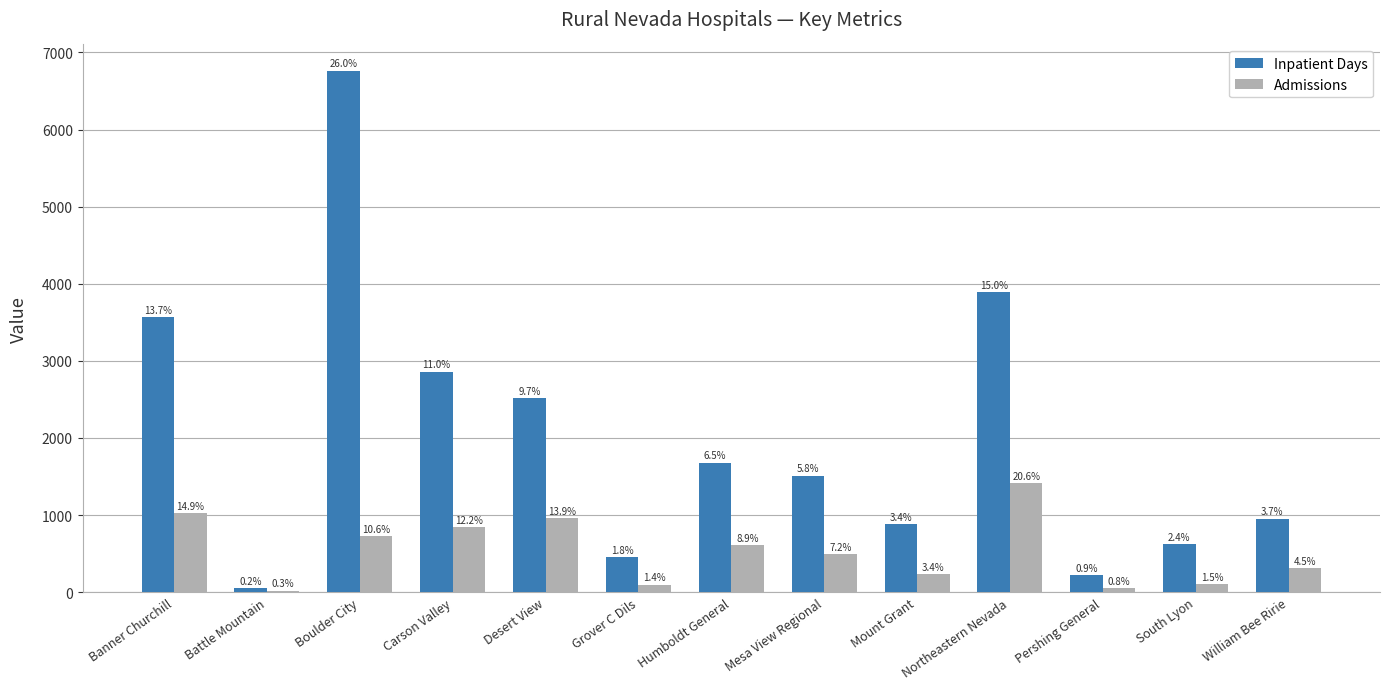

What is the spread (max minus min) of values at Banner Churchill?

2549